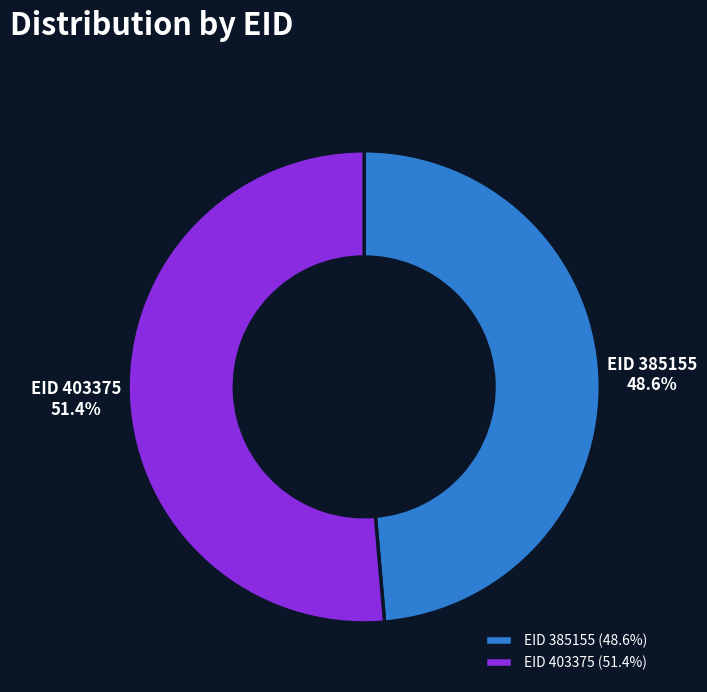

How many slices are in this pie chart?

2